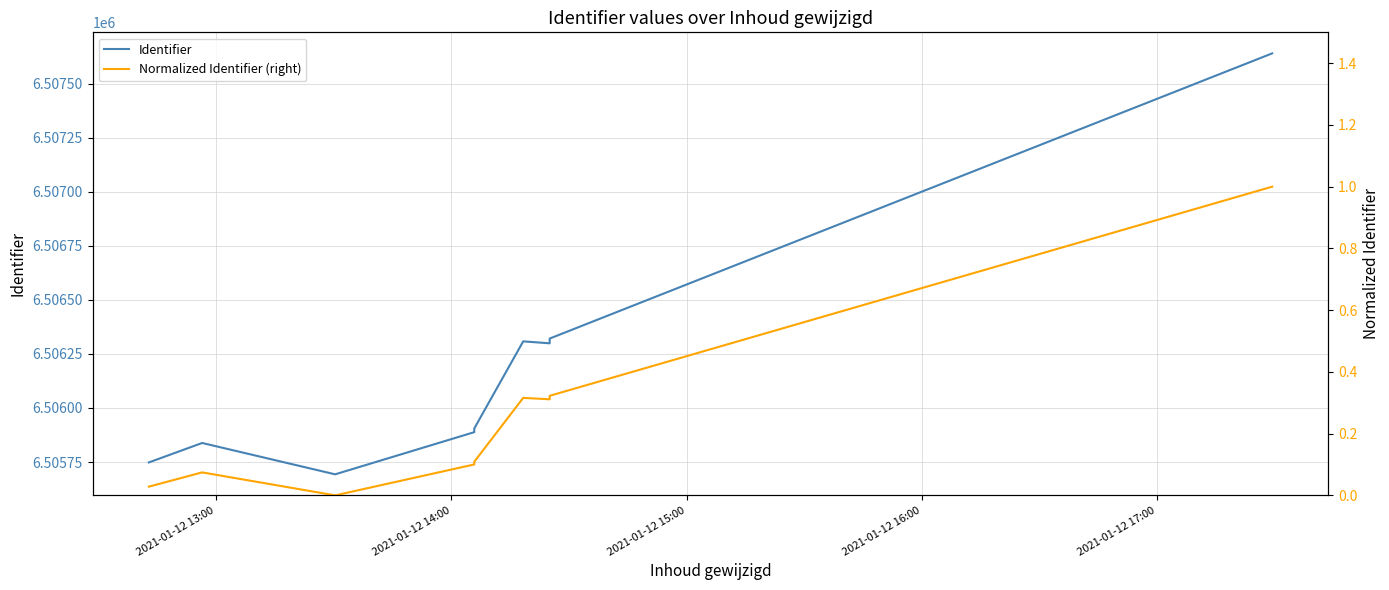

Rank the series by their average value, from highest to lowest.

Identifier, Normalized Identifier (right)